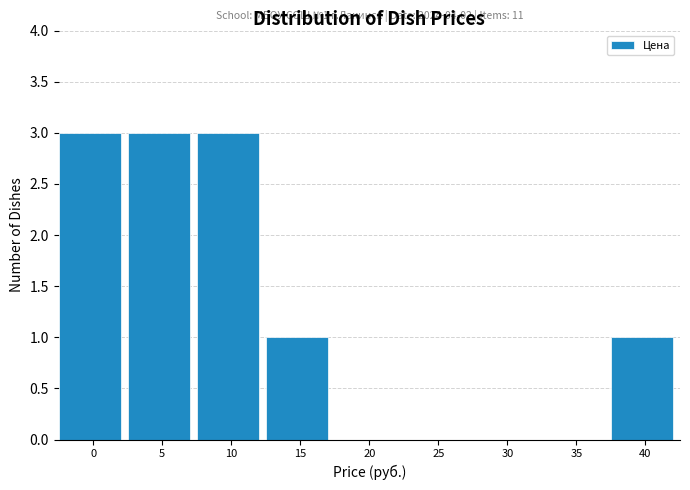

Reading left to right, extract all data points from this chart.

0=3	5=3	10=3	15=1	20=0	25=0	30=0	35=0	40=1